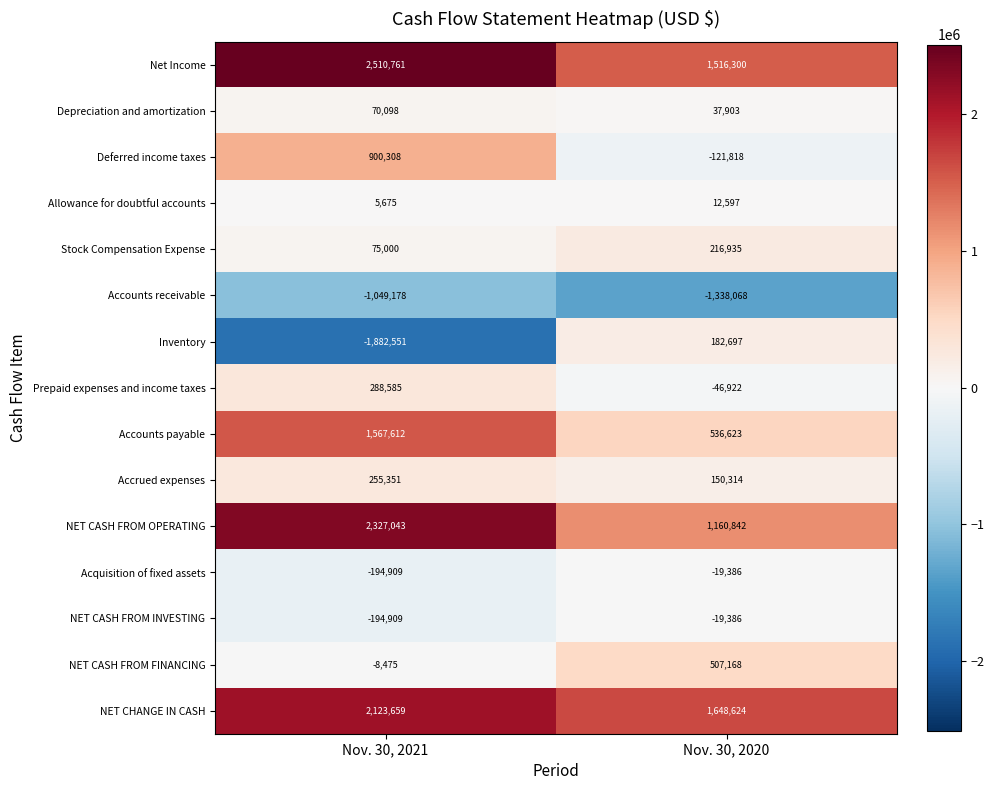

At how many categories does at least one series exceed 2135559?

1